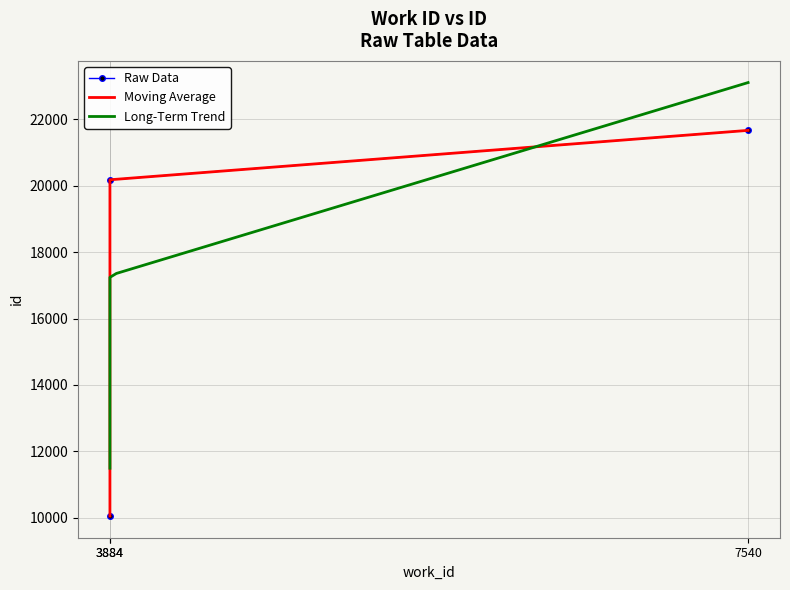

What is the change in value from 3884 to 7540?

+11604